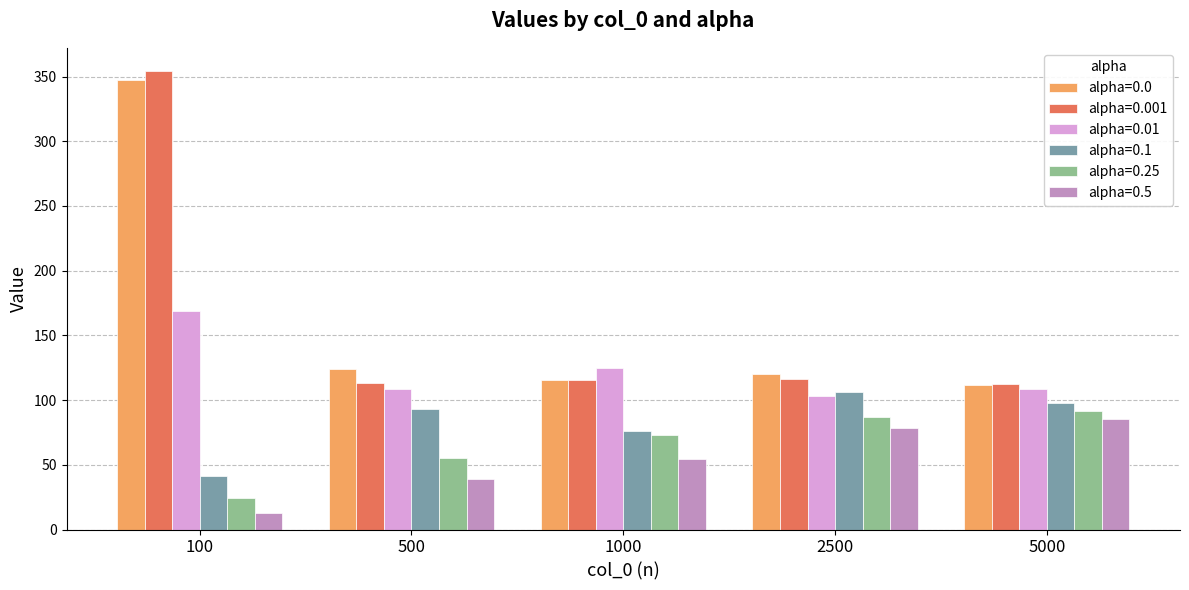

At which category is the sum across all series the highest?

100